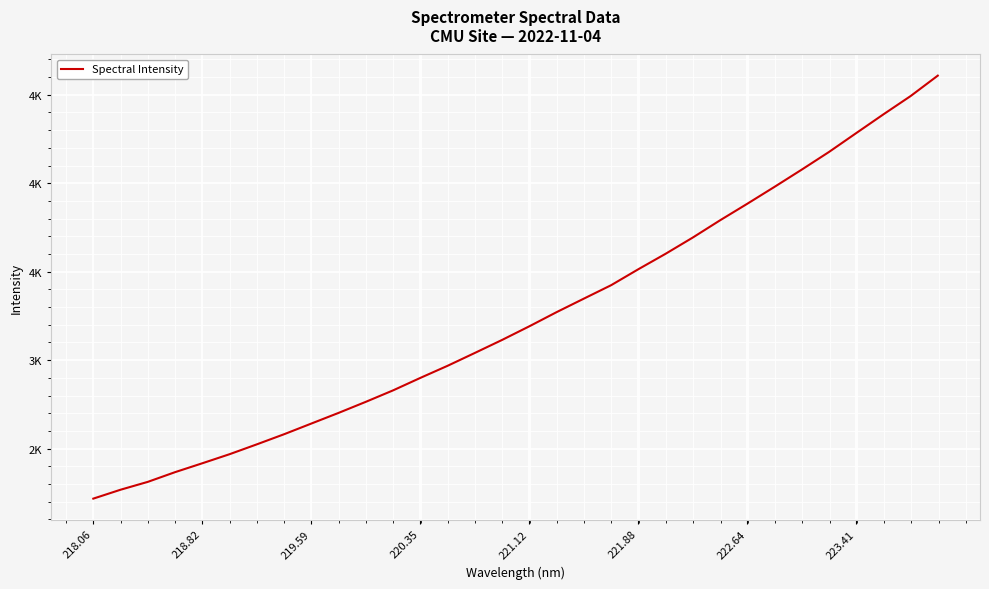

Does the chart have visible grid lines?

Yes